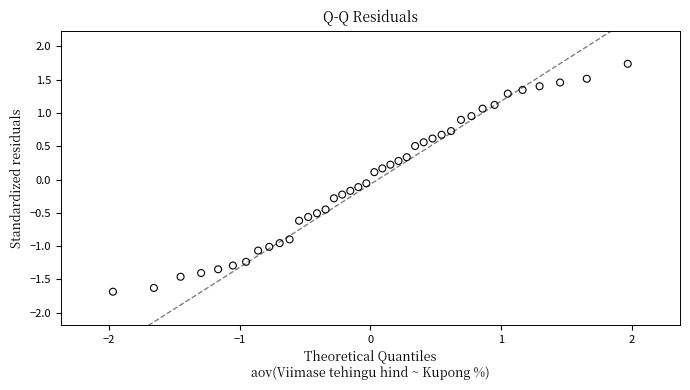

What is the range of X values (max minus min)?

3.9